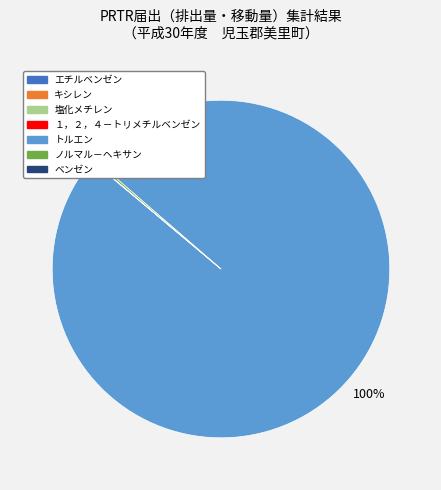

Is there any slice that represents more than half of the pie?

Yes